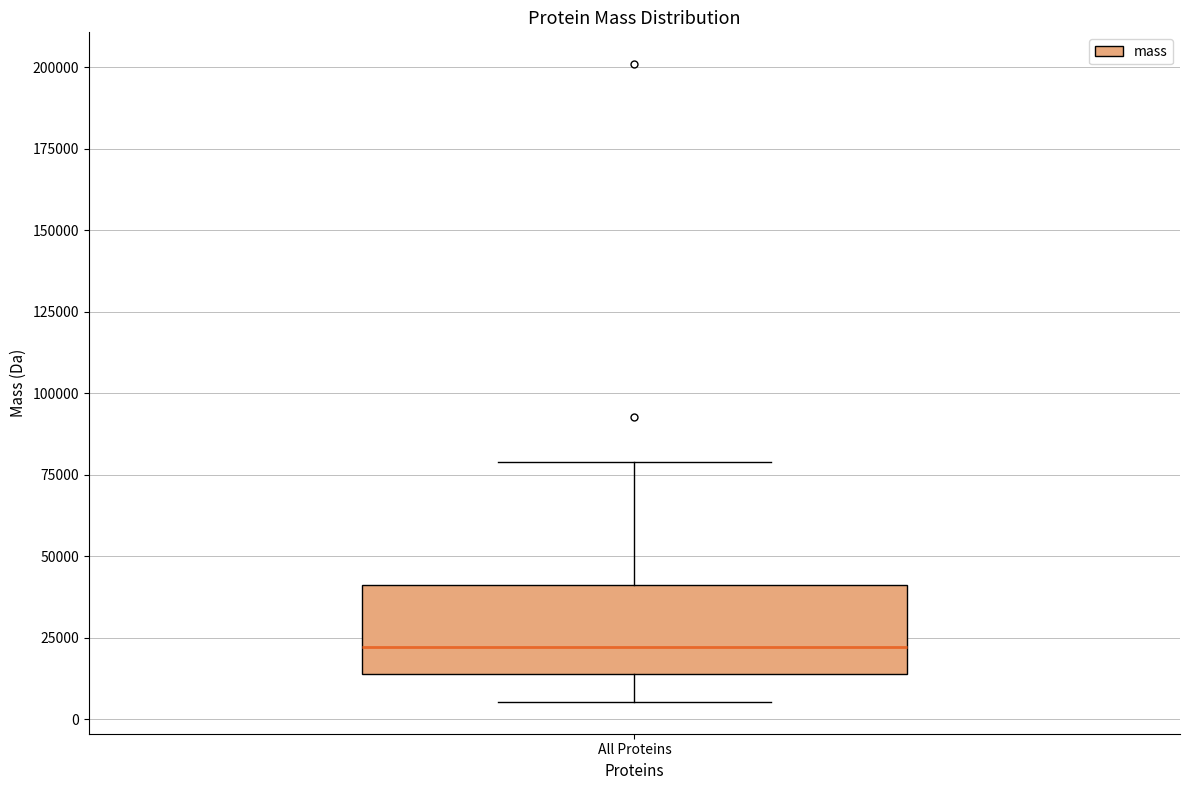

Where is the upper edge of the box for All Proteins on the y-axis? The values are not printed on the chart, so give them approximately, as read against the axis.

40000